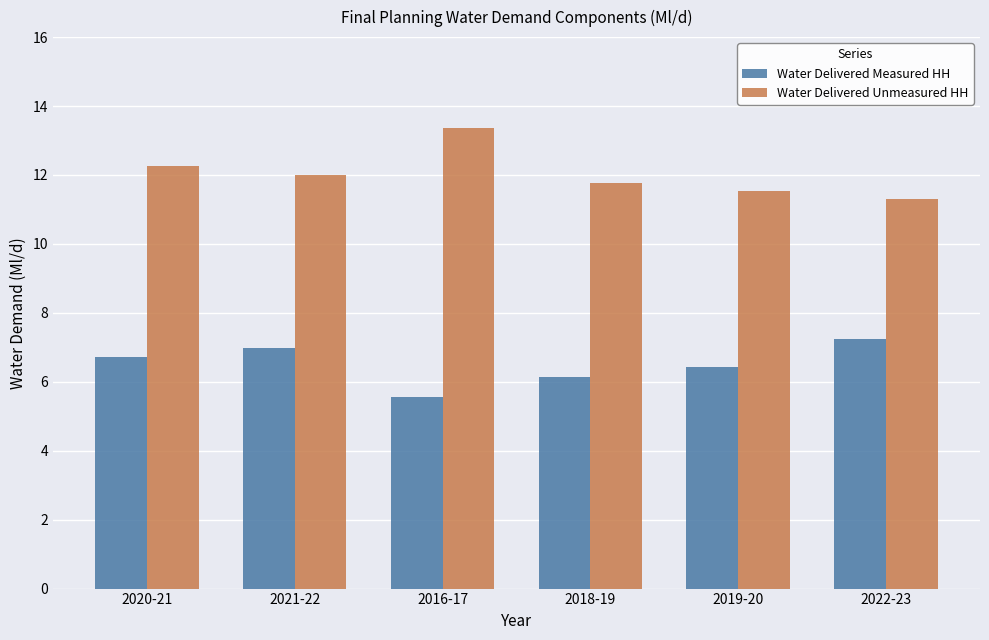

What is the spread (max minus min) of values at 2018-19?

5.6